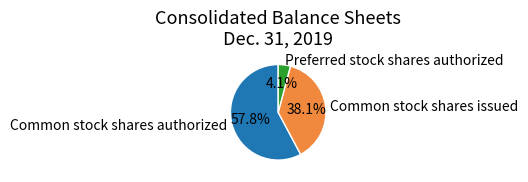

Is the sum of Common stock shares issued and Common stock shares authorized greater than half?

Yes